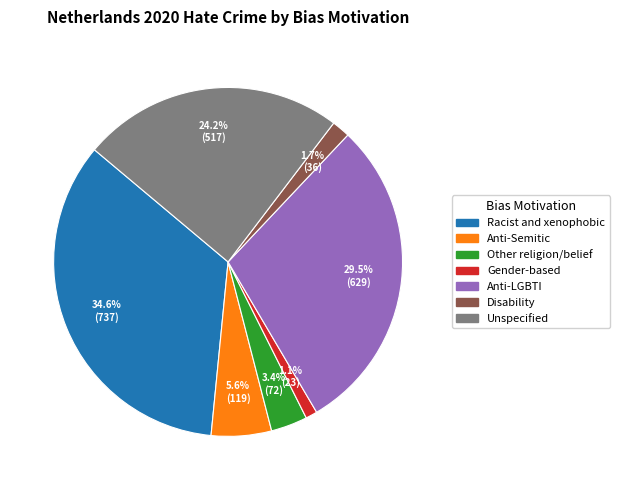

Is there any slice that represents more than half of the pie?

No